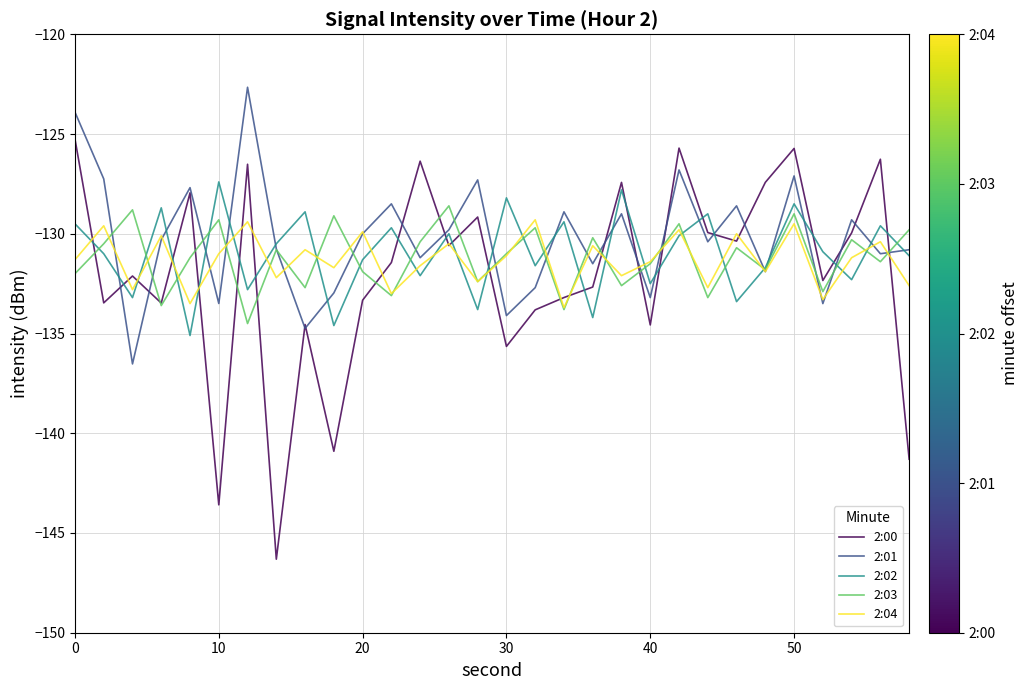

What is the greatest value displayed?

-122.7